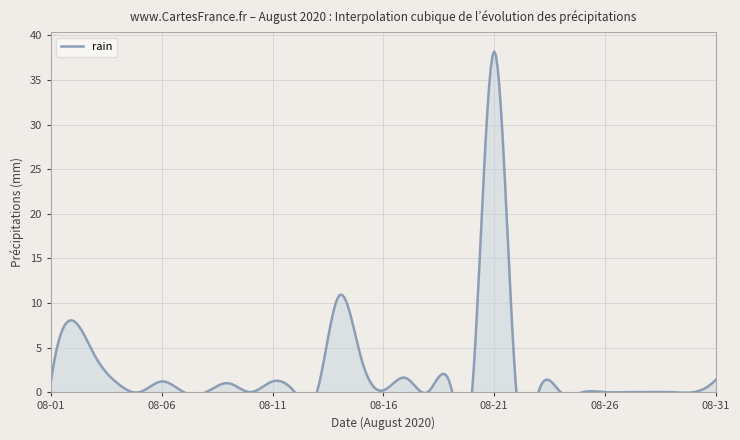

Reading left to right, transcribe all the data shown in this chart.

1.2	8.0	4.0	1.0	0.0	1.2	0.0	0.0	1.0	0.0	1.2	0.0	0.0	10.8	3.8	0.2	1.6	0.0	1.0	0.0	38.2	0.0	0.0	0.0	0.0	0.0	0.0	0.0	0.0	0.0	1.4